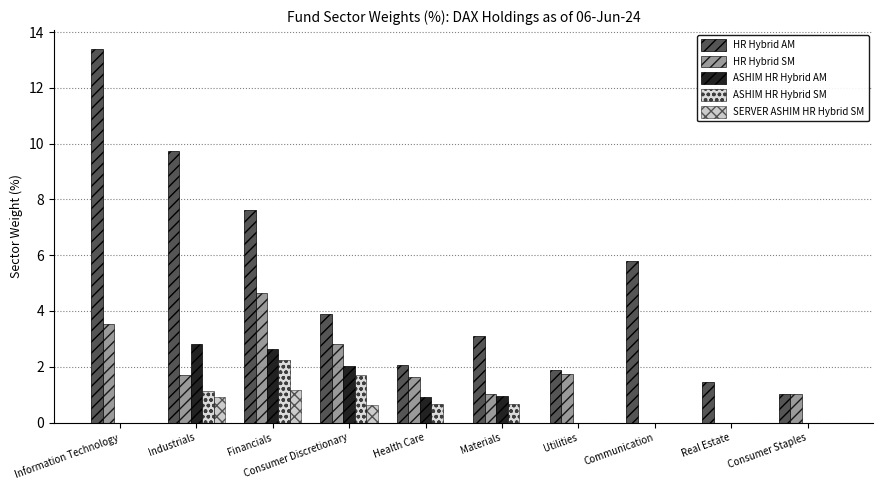

Is the value of HR Hybrid SM at Materials greater than the value of SERVER ASHIM HR Hybrid SM at Consumer Discretionary?

Yes